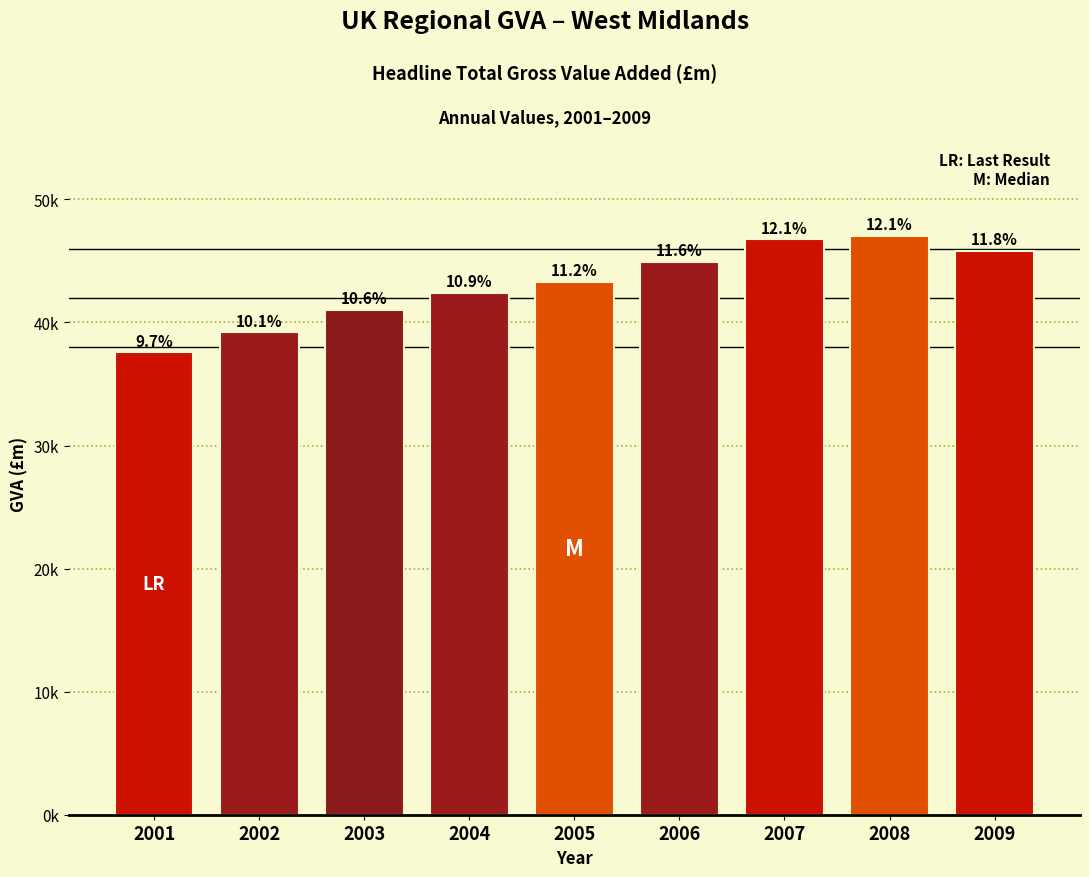

Does the chart contain any negative values?

No